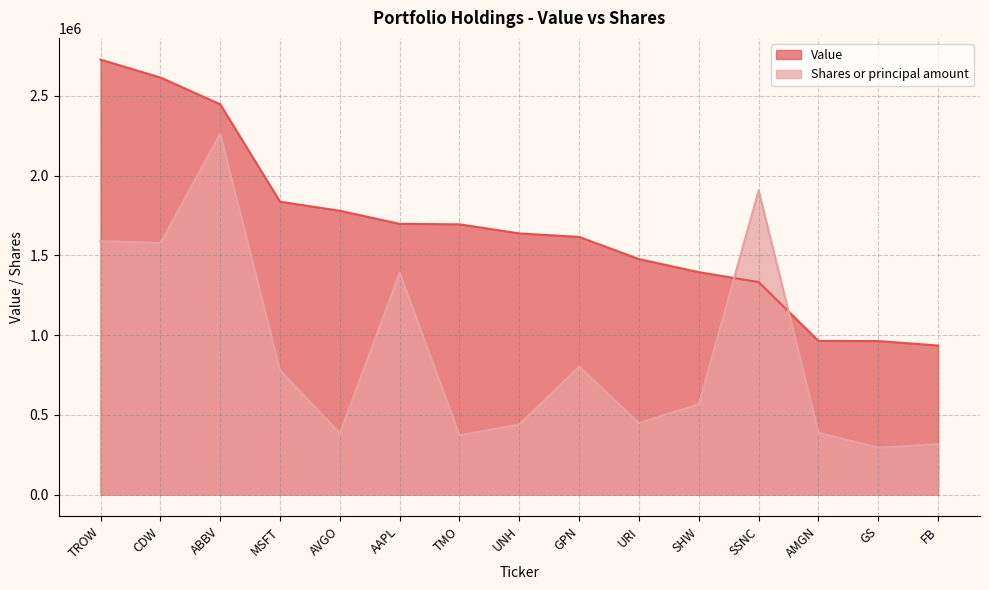

Reading left to right, transcribe all the data shown in this chart.

Value: 2728000	2616000	2448000	1837000	1780000	1698000	1695000	1638000	1616000	1477000	1395000	1333000	964000	963000	935000
Shares or principal amount: 1589600	1578200	2262200	779300	383900	1390400	371500	440300	801900	448500	567000	1907300	387400	294500	317400